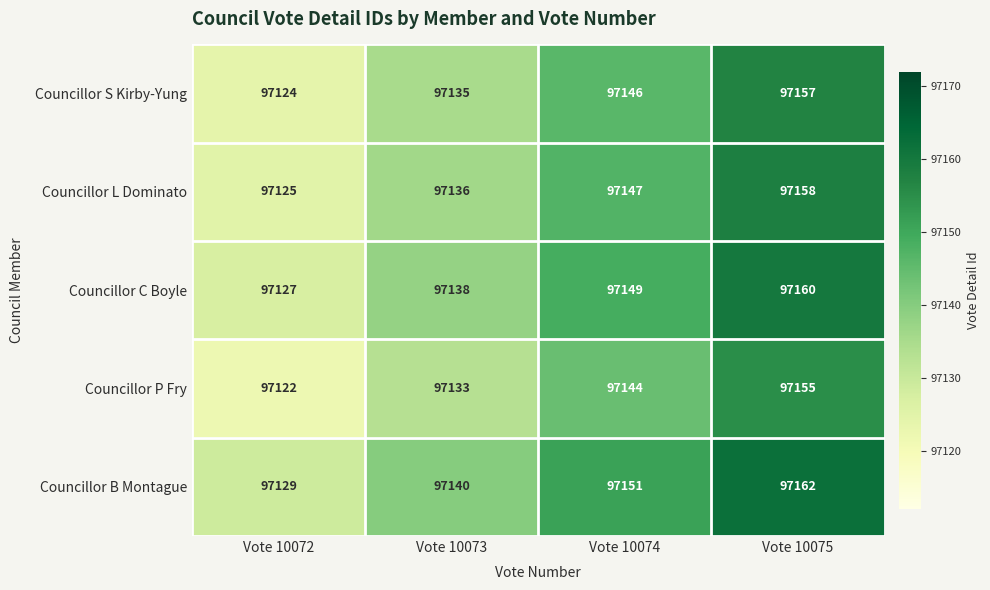

Rank the series by their maximum value, from highest to lowest.

Councillor B Montague, Councillor C Boyle, Councillor L Dominato, Councillor S Kirby-Yung, Councillor P Fry